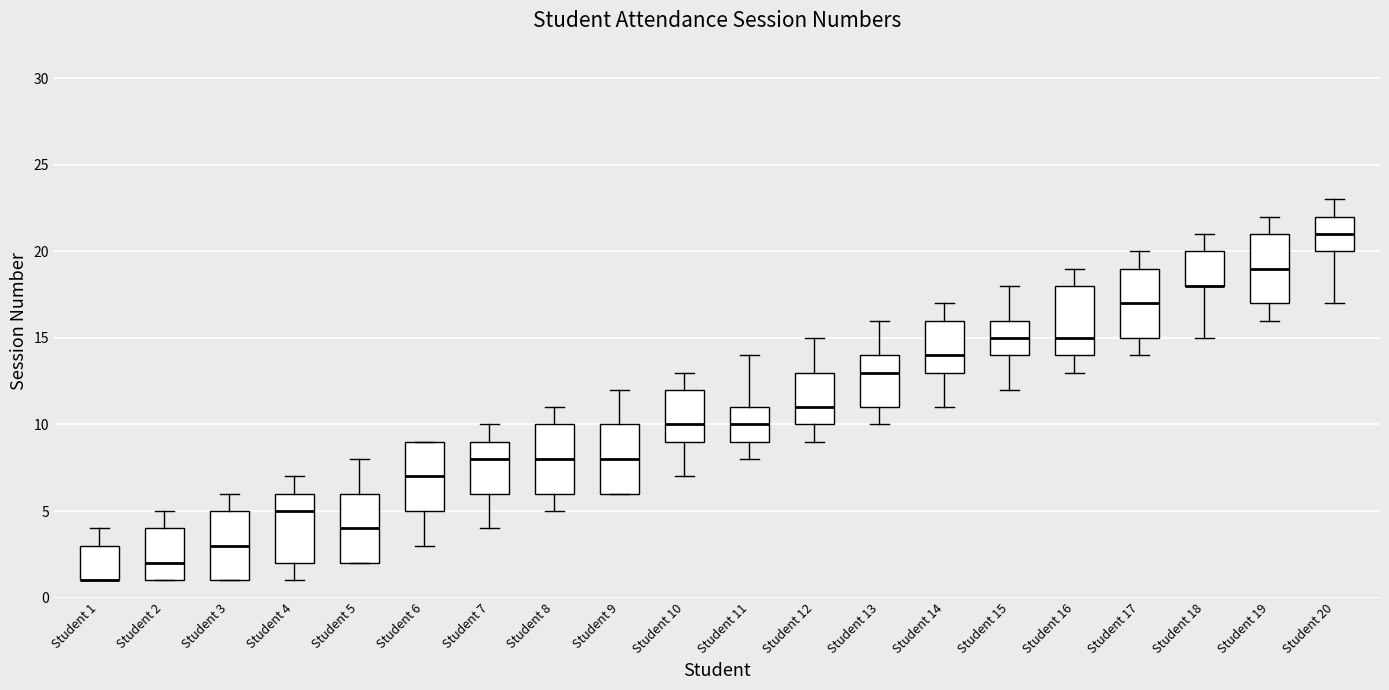

Reading left to right, transcribe this box plot: for each box, give where its median line is, the range the box spans, and where its two whiskers end, as read against the y-axis. The values are not printed on the chart, so give them approximately, as read against the axis.

Student 1: median 1 (drawn on the box's lower edge), box 1 to 3, whiskers 1 to 4
Student 2: median 2, box 1 to 4, whiskers 1 to 5
Student 3: median 3, box 1 to 5, whiskers 1 to 6
Student 4: median 5, box 2 to 6, whiskers 1 to 7
Student 5: median 4, box 2 to 6, whiskers 2 to 8
Student 6: median 7, box 5 to 9, whiskers 3 to 9
Student 7: median 8, box 6 to 9, whiskers 4 to 10
Student 8: median 8, box 6 to 10, whiskers 5 to 11
Student 9: median 8, box 6 to 10, whiskers 6 to 12
Student 10: median 10, box 9 to 12, whiskers 7 to 13
Student 11: median 10, box 9 to 11, whiskers 8 to 14
Student 12: median 11, box 10 to 13, whiskers 9 to 15
Student 13: median 13, box 11 to 14, whiskers 10 to 16
Student 14: median 14, box 13 to 16, whiskers 11 to 17
Student 15: median 15, box 14 to 16, whiskers 12 to 18
Student 16: median 15, box 14 to 18, whiskers 13 to 19
Student 17: median 17, box 15 to 19, whiskers 14 to 20
Student 18: median 18 (drawn on the box's lower edge), box 18 to 20, whiskers 15 to 21
Student 19: median 19, box 17 to 21, whiskers 16 to 22
Student 20: median 21, box 20 to 22, whiskers 17 to 23